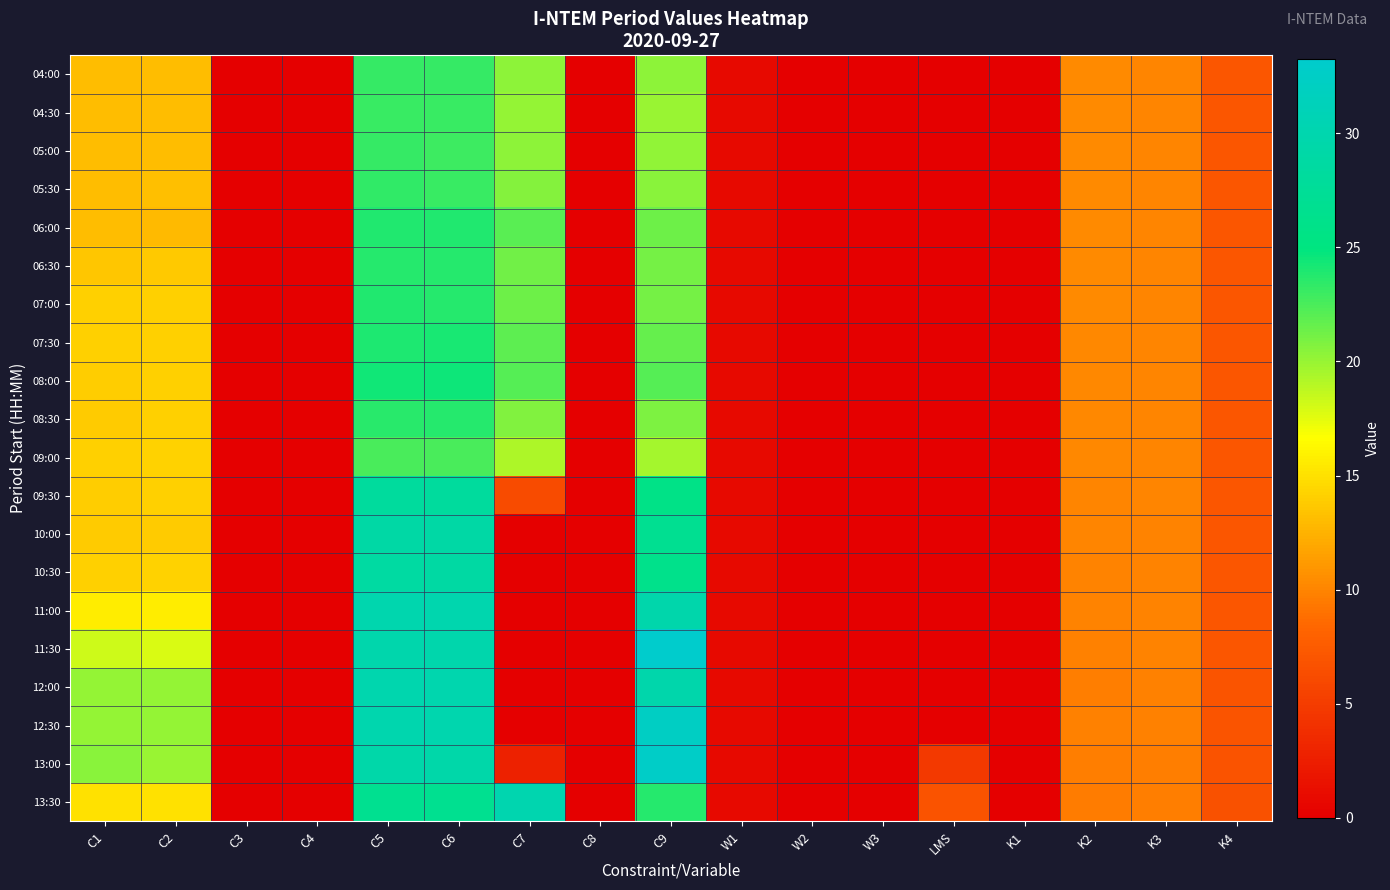

Reading left to right, extract all data points from this chart.

04:00: C1=13.0	C2=13.1	C3=0.0	C4=0.0	C5=23.2	C6=23.2	C7=20.3	C8=0.0	C9=20.4	W1=0.9	W2=0.0	W3=0.0	LMS=0.0	K1=0.0	K2=10.3	K3=10.1	K4=7.1
04:30: C1=13.1	C2=13.1	C3=0.0	C4=0.0	C5=23.1	C6=23.0	C7=20.0	C8=0.0	C9=20.0	W1=0.9	W2=0.0	W3=0.0	LMS=0.0	K1=0.0	K2=10.3	K3=10.1	K4=7.1
05:00: C1=13.1	C2=13.1	C3=0.0	C4=0.0	C5=23.2	C6=23.0	C7=20.3	C8=0.0	C9=20.2	W1=0.9	W2=0.0	W3=0.0	LMS=0.0	K1=0.0	K2=10.3	K3=10.1	K4=7.1
05:30: C1=13.1	C2=13.2	C3=0.0	C4=0.0	C5=23.3	C6=23.1	C7=20.6	C8=0.0	C9=20.5	W1=0.9	W2=0.0	W3=0.0	LMS=0.0	K1=0.0	K2=10.3	K3=10.1	K4=7.1
06:00: C1=13.0	C2=12.9	C3=0.0	C4=0.0	C5=23.8	C6=23.8	C7=22.0	C8=0.0	C9=21.3	W1=0.9	W2=0.0	W3=0.0	LMS=0.0	K1=0.0	K2=10.3	K3=10.1	K4=7.1
06:30: C1=13.6	C2=13.7	C3=0.0	C4=0.0	C5=23.7	C6=23.7	C7=21.3	C8=0.0	C9=21.1	W1=0.9	W2=0.0	W3=0.0	LMS=0.0	K1=0.0	K2=10.3	K3=10.1	K4=7.1
07:00: C1=14.1	C2=14.1	C3=0.0	C4=0.0	C5=23.8	C6=23.7	C7=21.3	C8=0.0	C9=21.1	W1=0.9	W2=0.0	W3=0.0	LMS=0.0	K1=0.0	K2=10.3	K3=10.1	K4=7.1
07:30: C1=14.1	C2=14.1	C3=0.0	C4=0.0	C5=24.0	C6=24.0	C7=21.8	C8=0.0	C9=21.6	W1=0.9	W2=0.0	W3=0.0	LMS=0.0	K1=0.0	K2=10.3	K3=10.1	K4=7.1
08:00: C1=14.0	C2=14.1	C3=0.0	C4=0.0	C5=24.4	C6=24.4	C7=22.1	C8=0.0	C9=22.1	W1=0.9	W2=0.0	W3=0.0	LMS=0.0	K1=0.0	K2=10.2	K3=10.1	K4=7.1
08:30: C1=13.9	C2=14.1	C3=0.0	C4=0.0	C5=23.6	C6=23.7	C7=20.7	C8=0.0	C9=20.9	W1=0.9	W2=0.0	W3=0.0	LMS=0.0	K1=0.0	K2=10.2	K3=10.0	K4=7.1
09:00: C1=14.1	C2=14.2	C3=0.0	C4=0.0	C5=22.5	C6=22.5	C7=19.3	C8=0.0	C9=19.6	W1=0.9	W2=0.0	W3=0.0	LMS=0.0	K1=0.0	K2=10.1	K3=10.0	K4=7.1
09:30: C1=14.0	C2=14.0	C3=0.0	C4=0.0	C5=28.1	C6=28.1	C7=6.2	C8=0.0	C9=25.8	W1=0.9	W2=0.0	W3=0.0	LMS=0.0	K1=0.0	K2=10.1	K3=10.0	K4=7.1
10:00: C1=13.9	C2=13.9	C3=0.0	C4=0.0	C5=29.0	C6=29.0	C7=0.0	C8=0.0	C9=26.9	W1=0.9	W2=0.0	W3=0.0	LMS=0.0	K1=0.0	K2=10.1	K3=10.0	K4=7.1
10:30: C1=14.1	C2=14.2	C3=0.0	C4=0.0	C5=28.7	C6=28.7	C7=0.0	C8=0.0	C9=26.2	W1=0.9	W2=0.0	W3=0.0	LMS=0.0	K1=0.0	K2=10.0	K3=10.0	K4=7.1
11:00: C1=15.6	C2=15.6	C3=0.0	C4=0.0	C5=29.9	C6=30.0	C7=0.0	C8=0.0	C9=29.8	W1=0.9	W2=0.0	W3=0.0	LMS=0.0	K1=0.0	K2=10.0	K3=9.9	K4=7.1
11:30: C1=18.2	C2=17.9	C3=0.0	C4=0.0	C5=29.8	C6=29.9	C7=0.0	C8=0.0	C9=33.3	W1=0.9	W2=0.0	W3=0.0	LMS=0.0	K1=0.0	K2=9.9	K3=9.9	K4=7.1
12:00: C1=20.0	C2=20.0	C3=0.0	C4=0.0	C5=29.9	C6=29.9	C7=0.0	C8=0.0	C9=29.7	W1=0.9	W2=0.0	W3=0.0	LMS=0.0	K1=0.0	K2=9.7	K3=9.8	K4=7.0
12:30: C1=20.1	C2=20.1	C3=0.0	C4=0.0	C5=30.0	C6=29.9	C7=0.0	C8=0.0	C9=32.3	W1=0.9	W2=0.0	W3=0.0	LMS=0.0	K1=0.0	K2=9.8	K3=9.8	K4=7.0
13:00: C1=20.5	C2=20.0	C3=0.0	C4=0.0	C5=29.4	C6=29.5	C7=2.8	C8=0.0	C9=32.7	W1=0.9	W2=0.0	W3=0.0	LMS=4.8	K1=0.0	K2=9.7	K3=9.7	K4=6.9
13:30: C1=15.0	C2=15.0	C3=0.0	C4=0.0	C5=26.6	C6=26.7	C7=30.1	C8=0.0	C9=23.7	W1=0.9	W2=0.0	W3=0.0	LMS=6.9	K1=0.0	K2=9.6	K3=9.7	K4=6.8